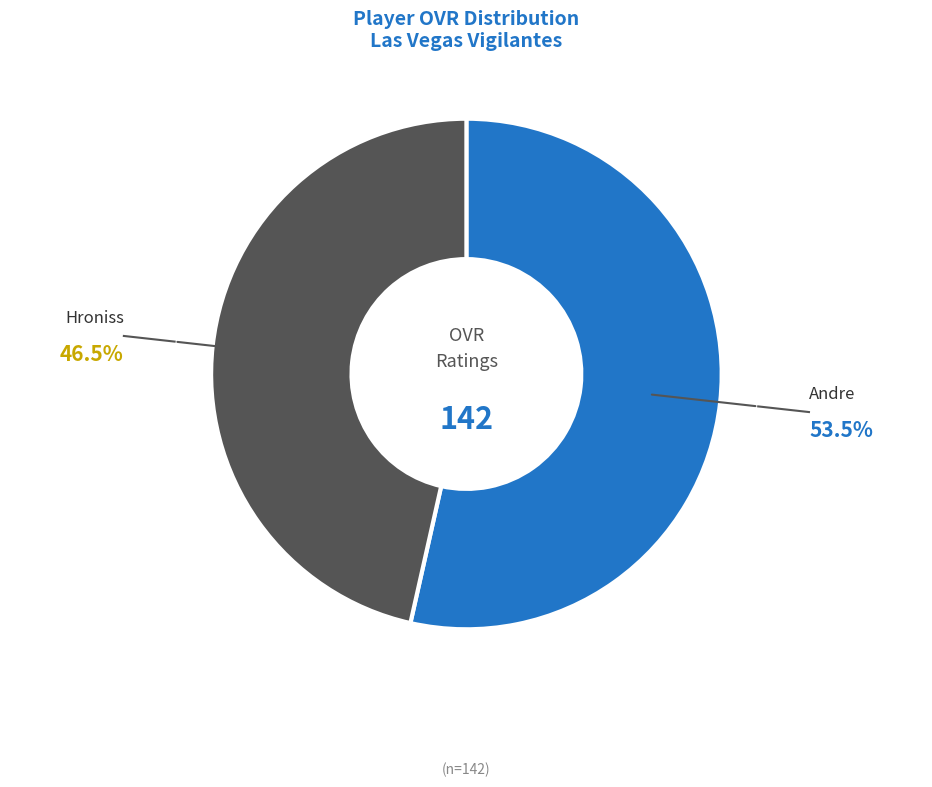

True or false: Andre accounts for 54% of the total.

True